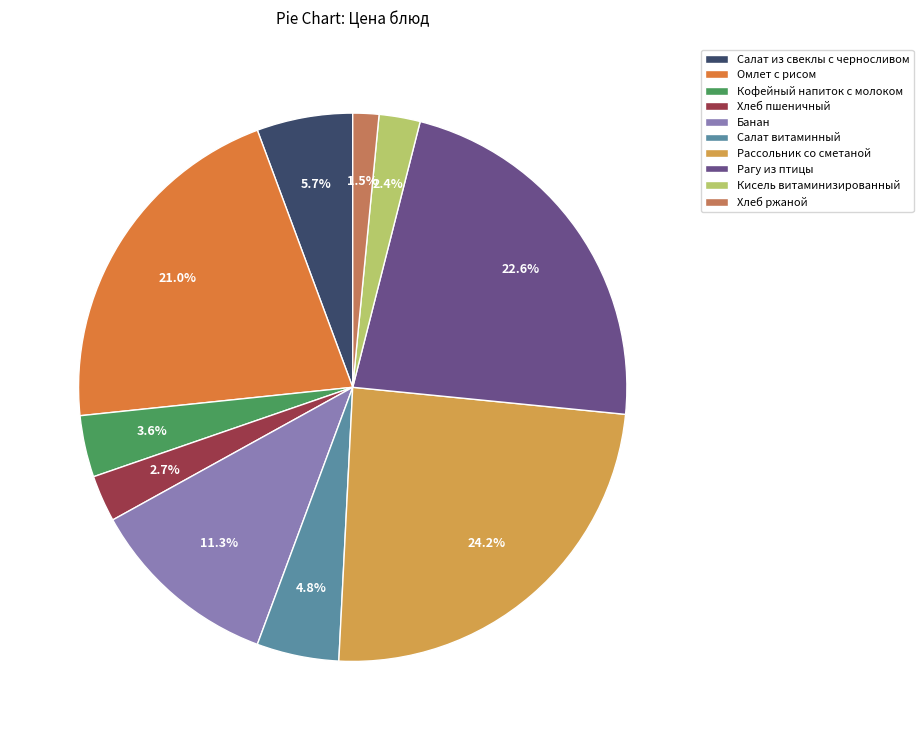

Count the number of slices in the pie.

10